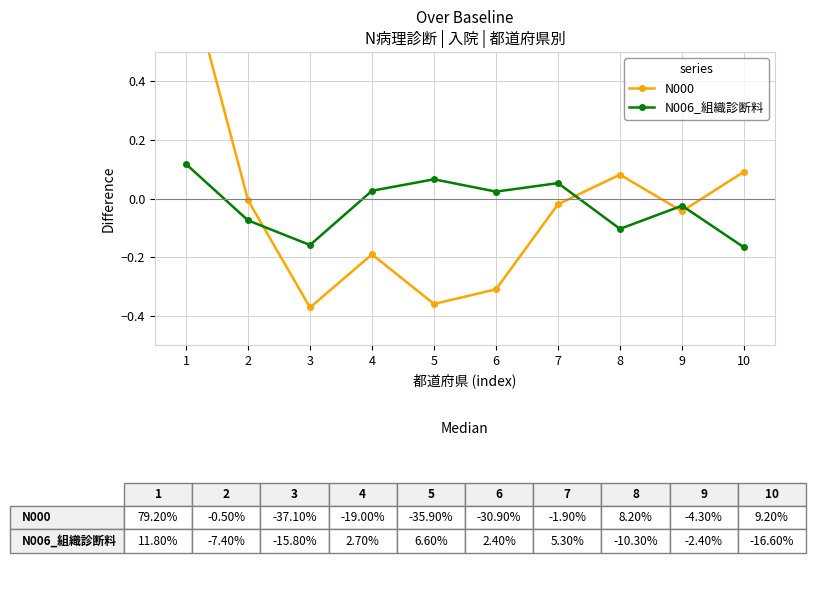

What is the maximum value for N000?

0.8